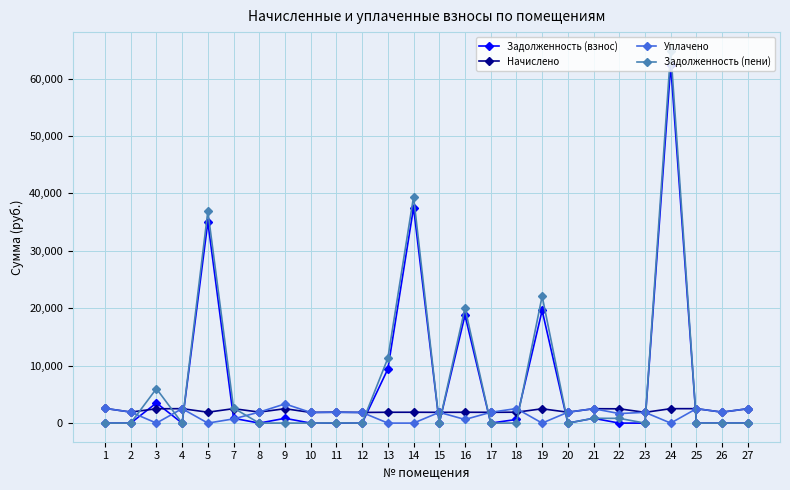

How many data points in Задолженность (пени) are above 0?

11